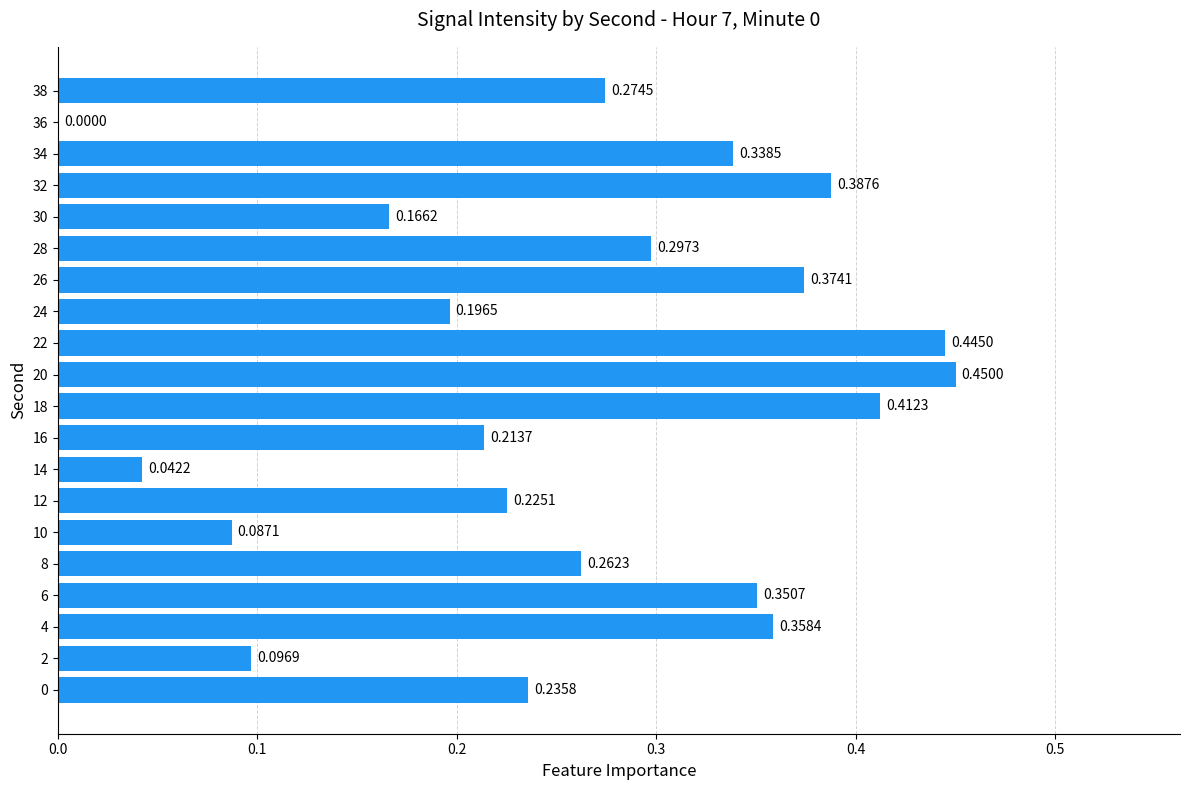

How many distinct data groups are displayed?

1